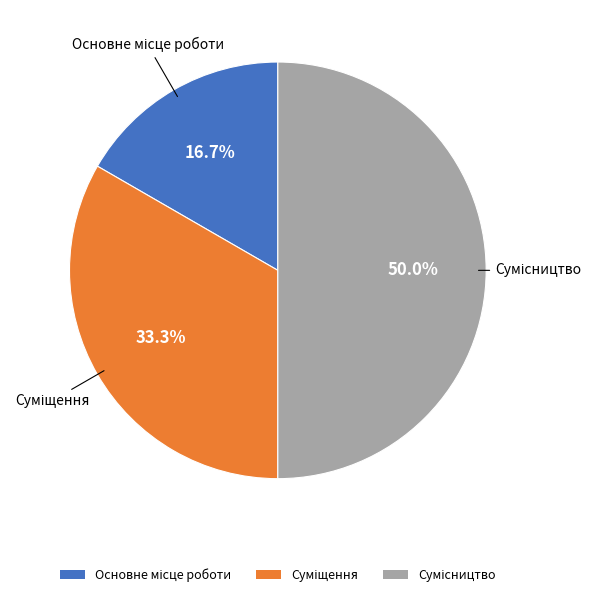

Count the number of slices in the pie.

3